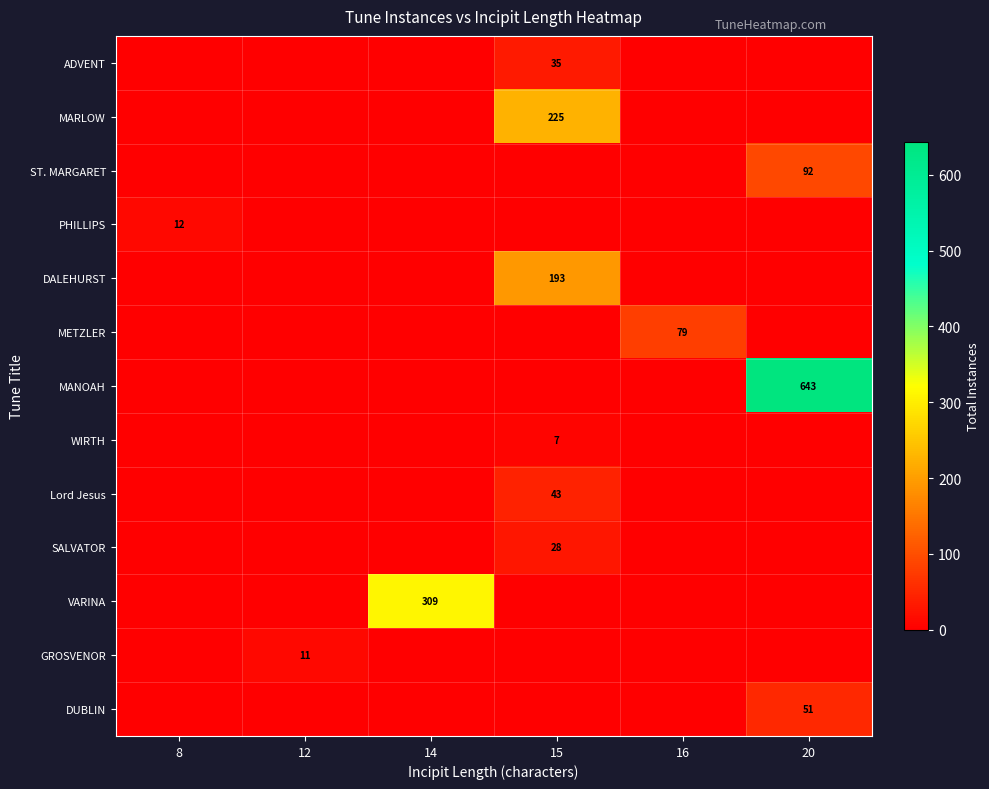

Is it true that GROSVENOR equals 11 at 12?

True